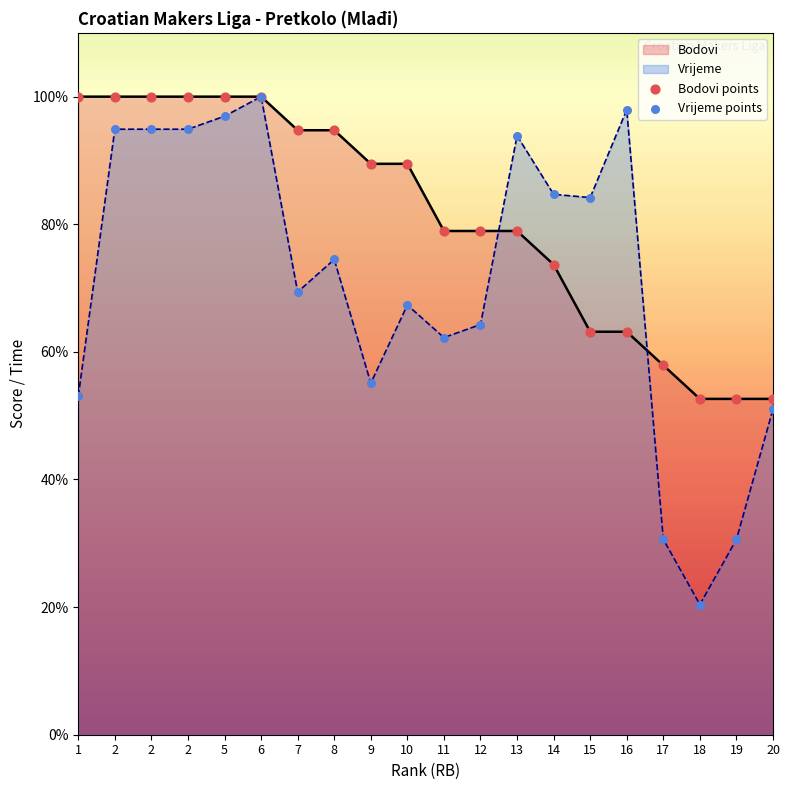

Which series reaches the minimum Y coordinate?

Vrijeme points